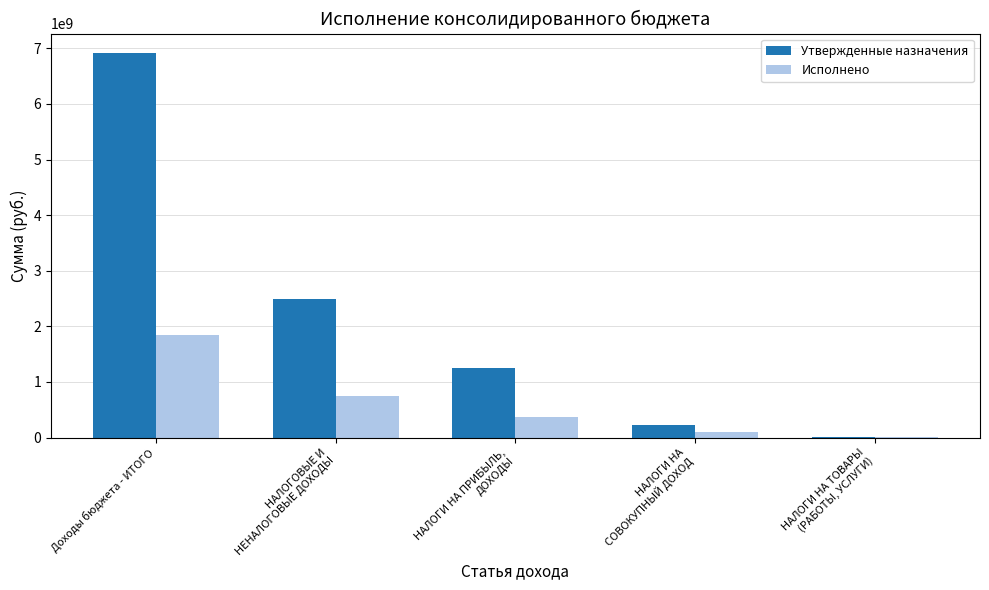

How many categories are shown in the chart?

5